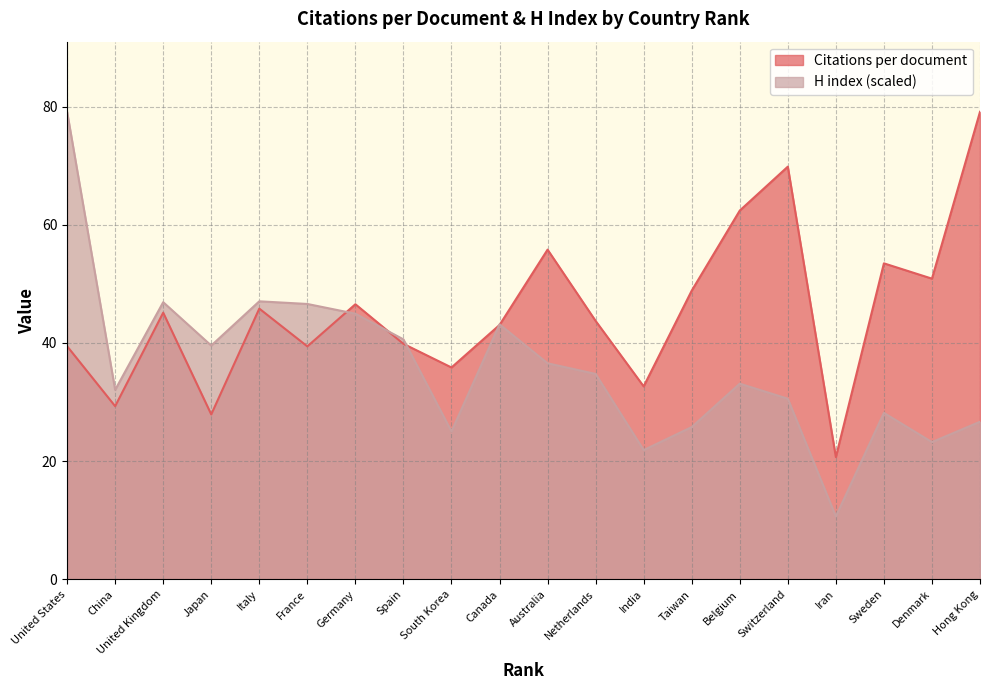

Which series has the largest total across all categories?

Citations per document